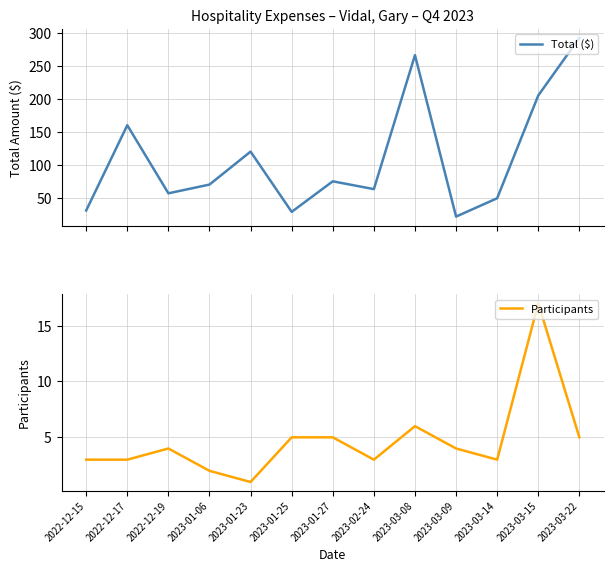

Does the chart have visible grid lines?

Yes